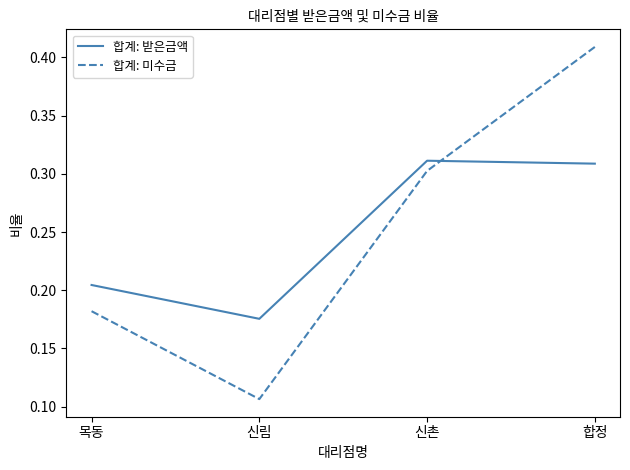

What position from the left is 신림?

2